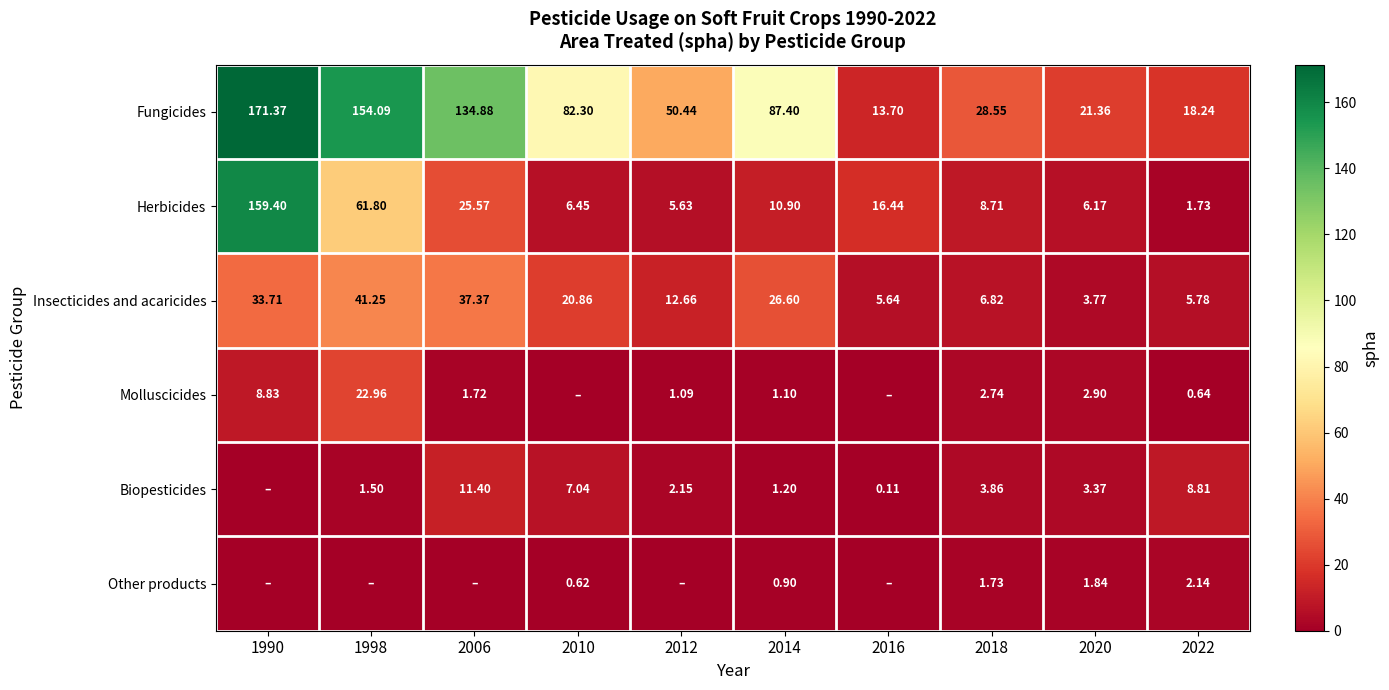

Is the value of Biopesticides at 2018 greater than the value of Insecticides and acaricides at 2014?

No